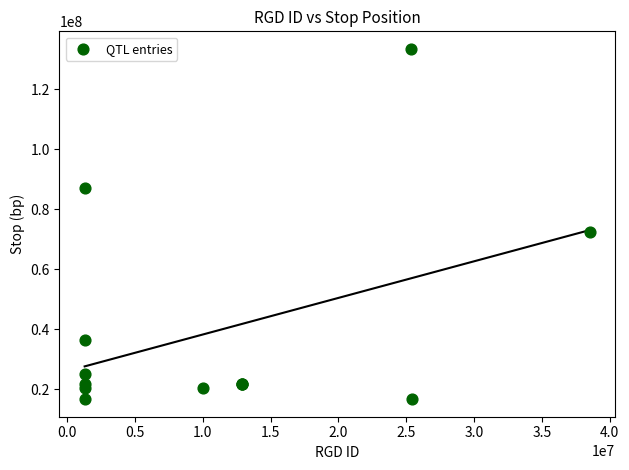

What Y value in the scatter plot is closest to 75069576?

72549748